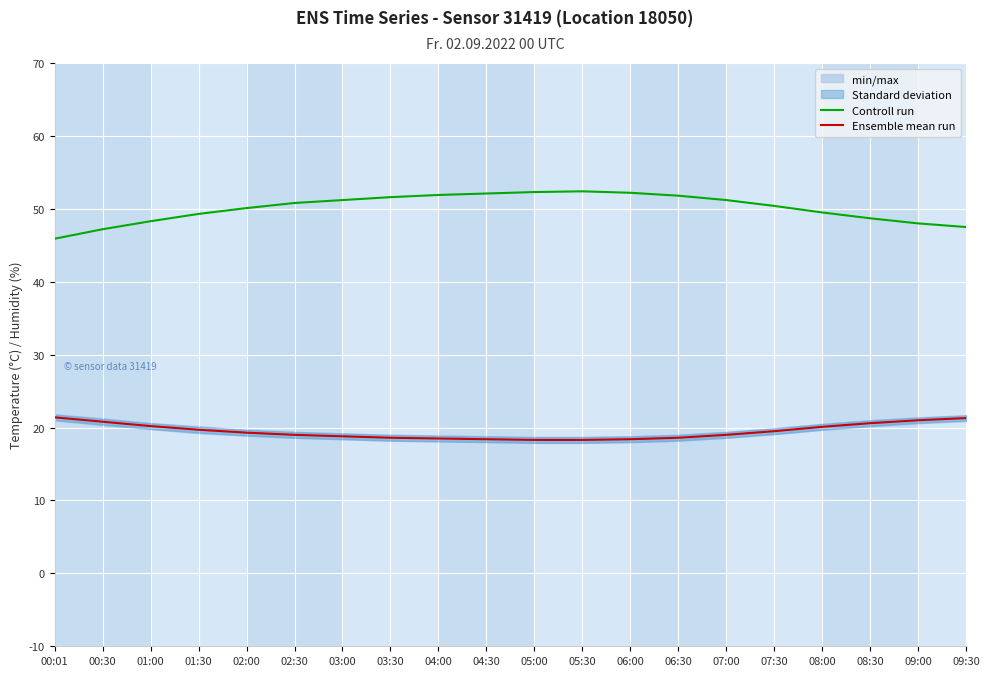

Which category has the highest value in the Controll run series?

05:30